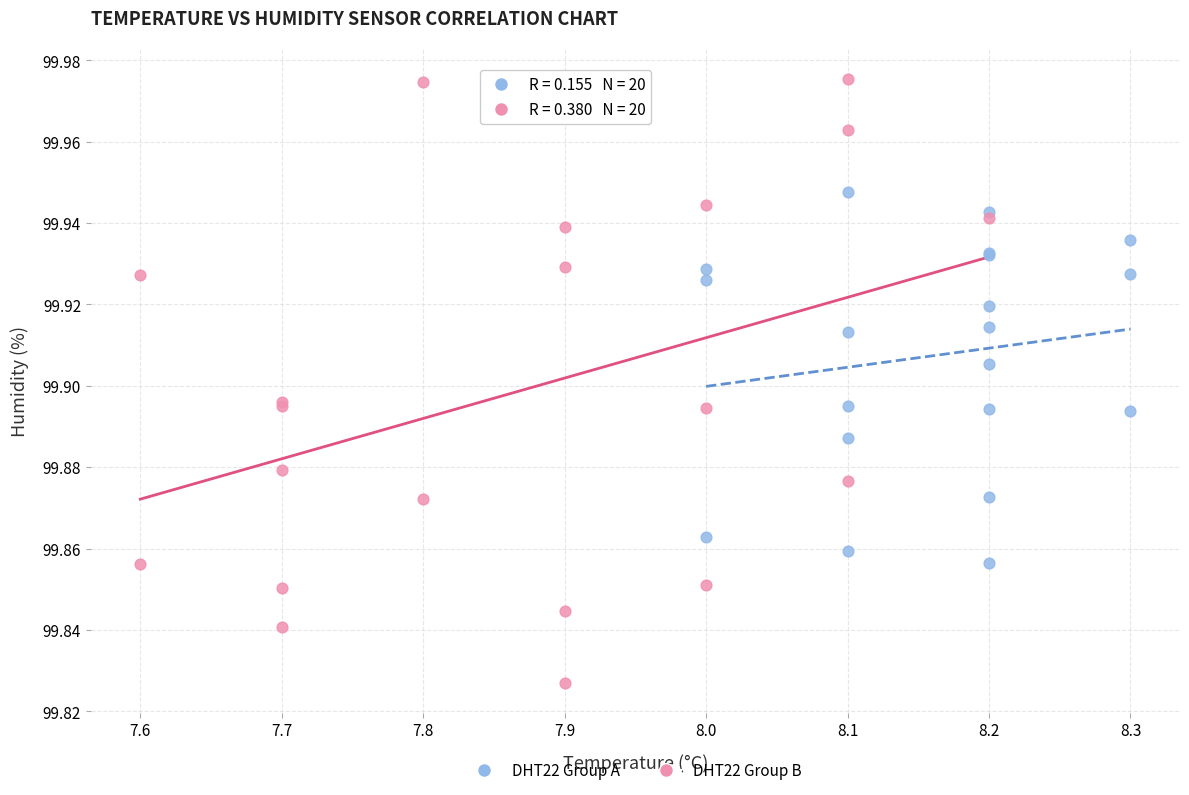

Which series reaches the maximum Y coordinate?

DHT22 Group B